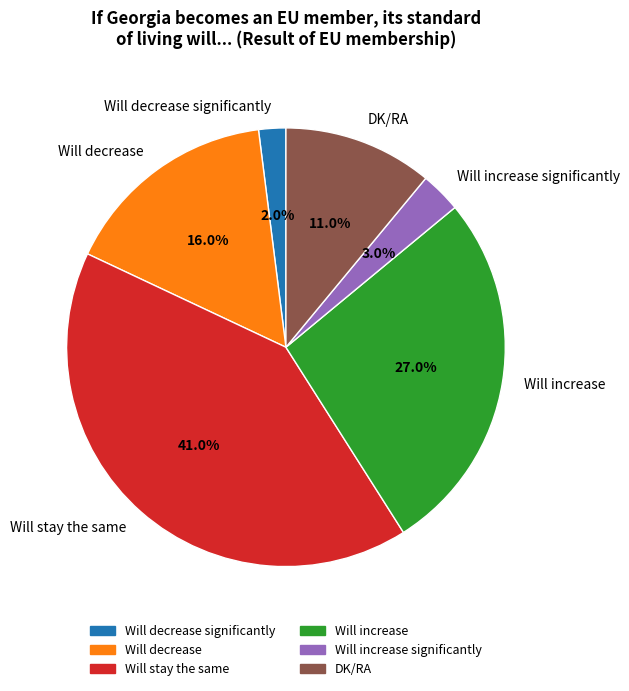

What is the total percentage of Will decrease and Will decrease significantly?

18.0%